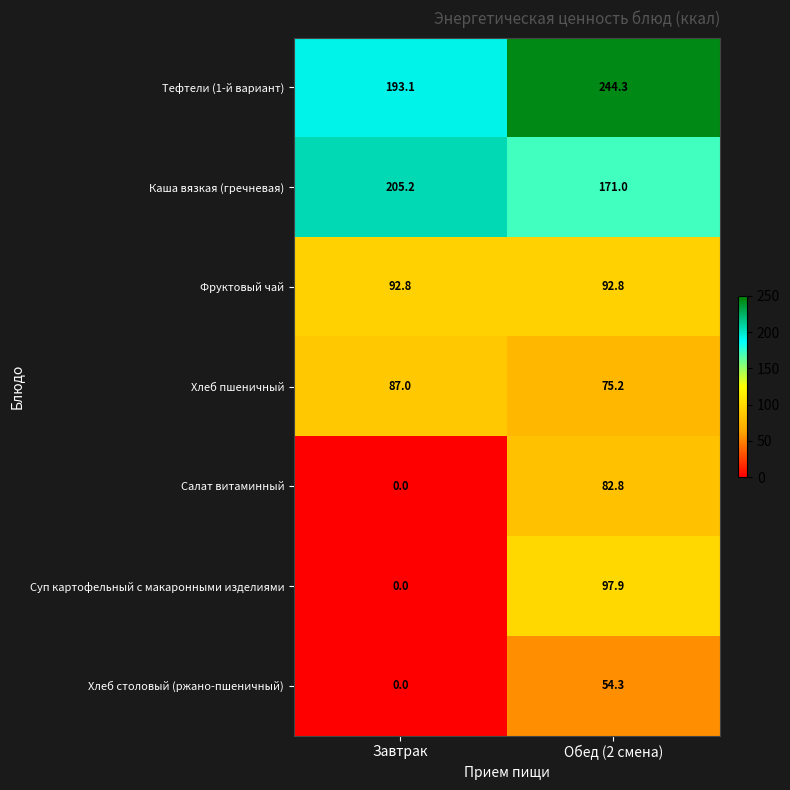

At which category does the chart reach its minimum across all series?

Завтрак